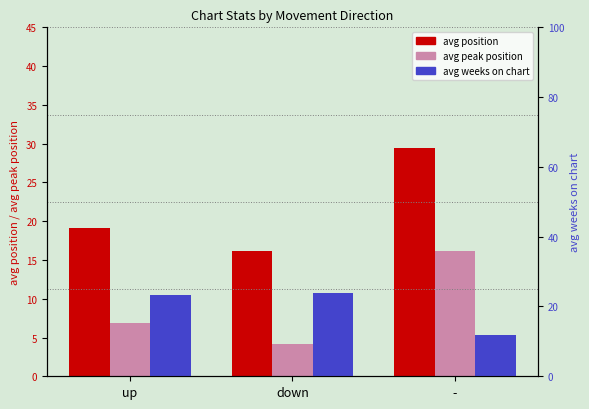

True or false: avg weeks on chart has a value of 31.6 at up.

False